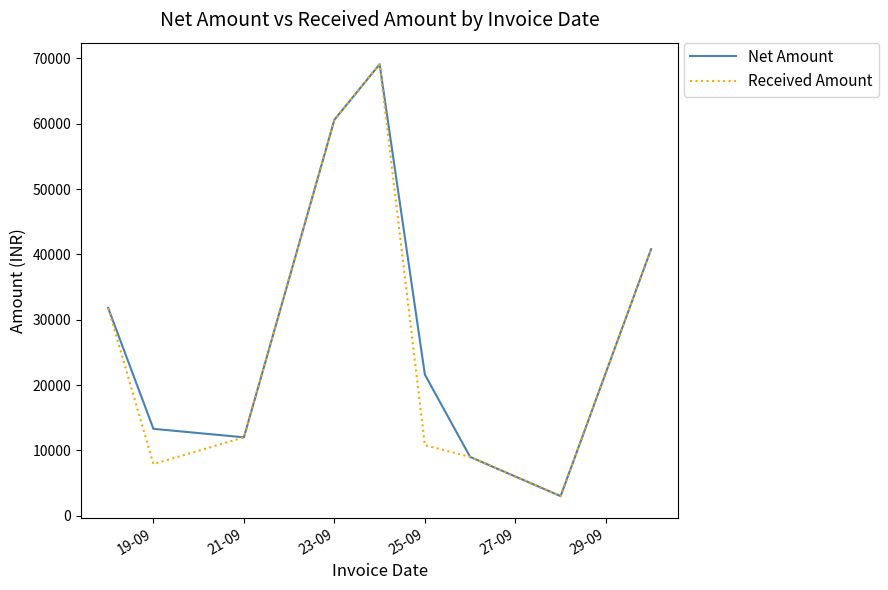

What is the highest value of the Net Amount series?

69100